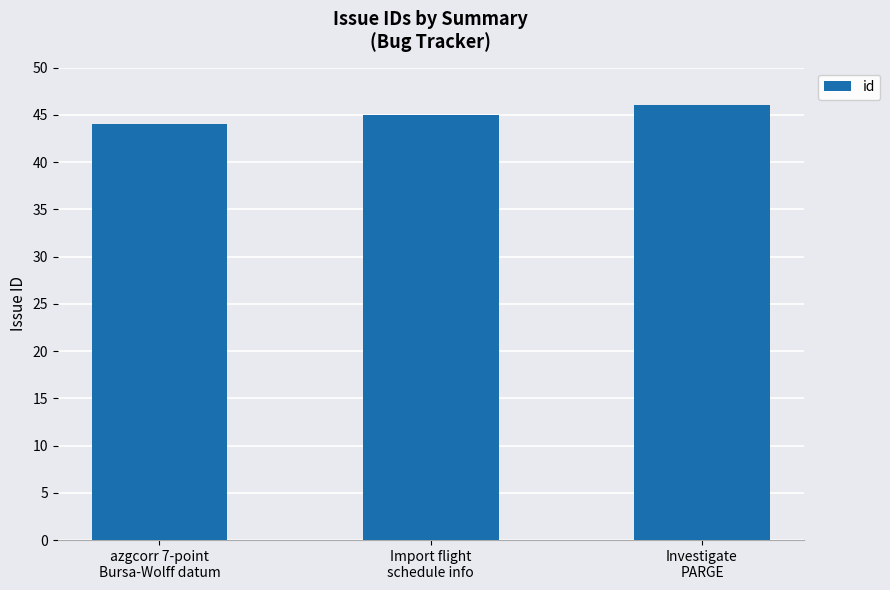

Which has a higher value, Investigate
PARGE or Import flight
schedule info?

Investigate
PARGE